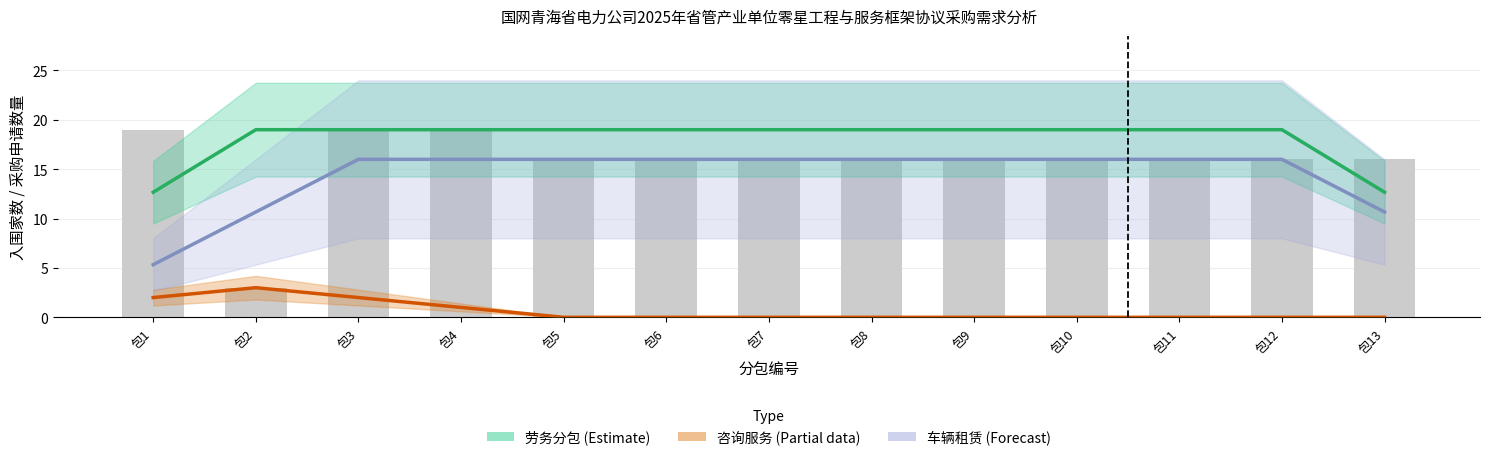

List the labels in order of 咨询服务 (Partial) value, smallest first.

包5, 包6, 包7, 包8, 包9, 包10, 包11, 包12, 包13, 包4, 包1, 包3, 包2